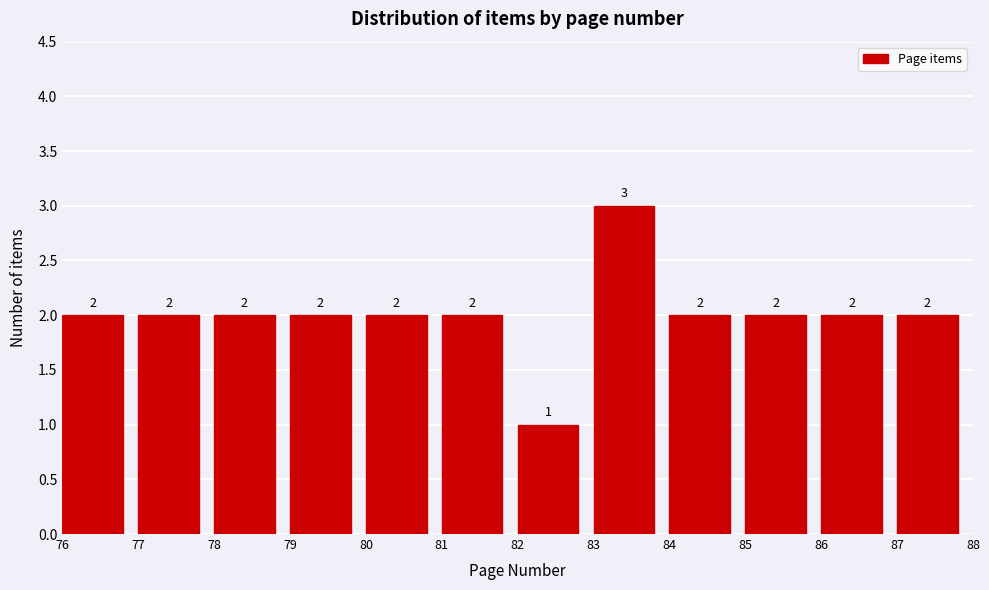

What is the height of the bar covering 79 to 80 on the x-axis?

2